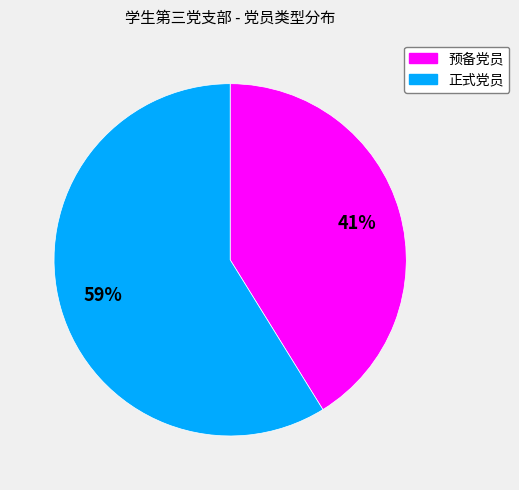

Which has a higher value, 预备党员 or 正式党员?

正式党员